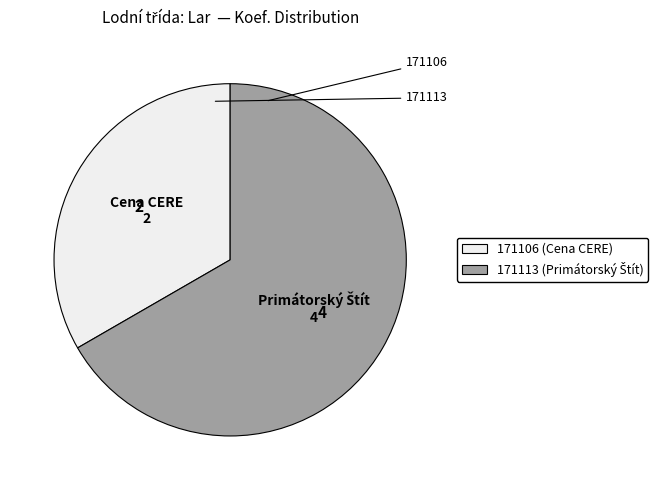

Between 171106 and 171113, which is larger?

171113